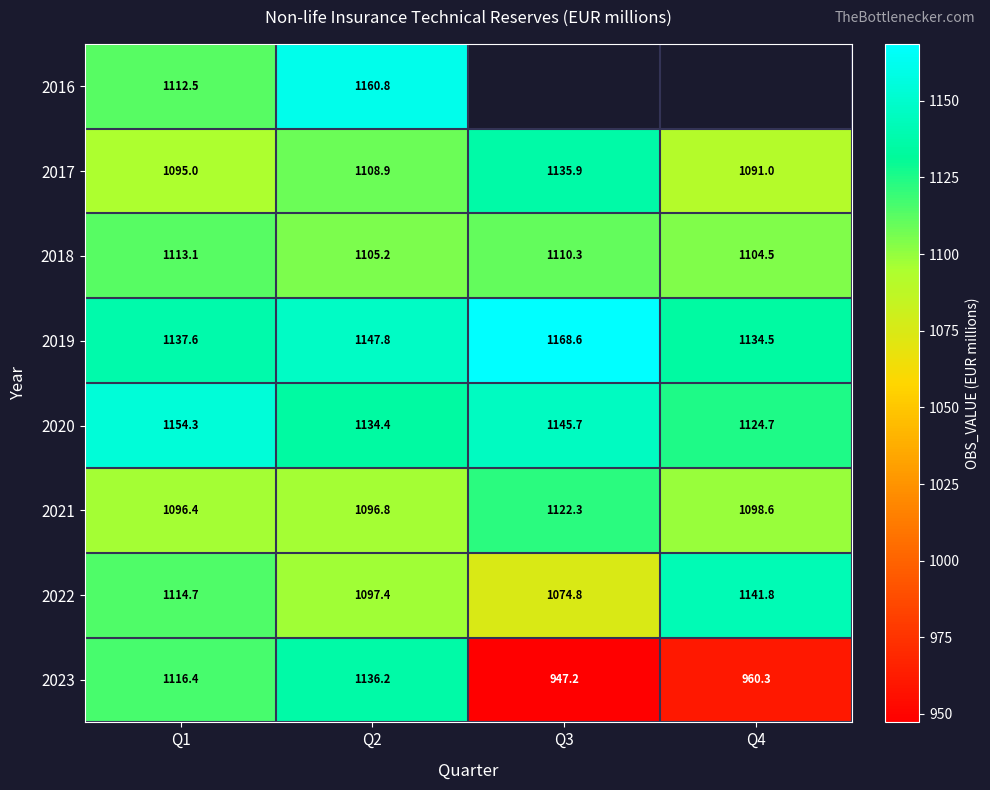

Rank the series at Q1 from lowest to highest value.

2017, 2021, 2016, 2018, 2022, 2023, 2019, 2020